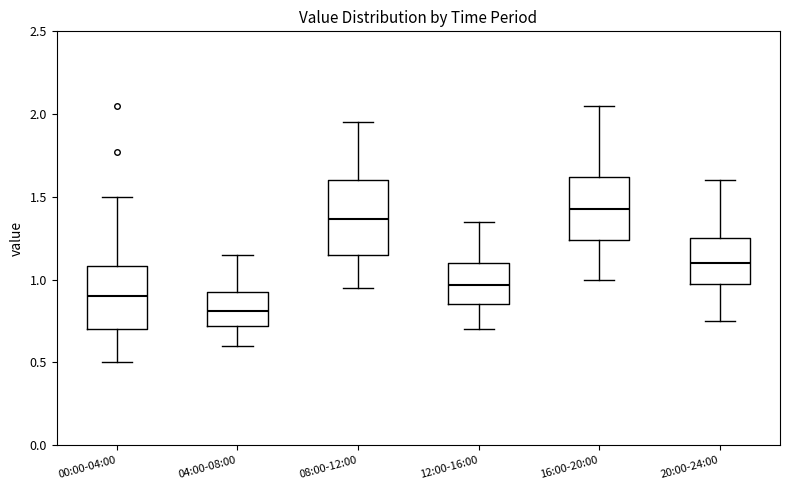

Which box is the tallest, from its lower edge to its upper edge?

08:00-12:00